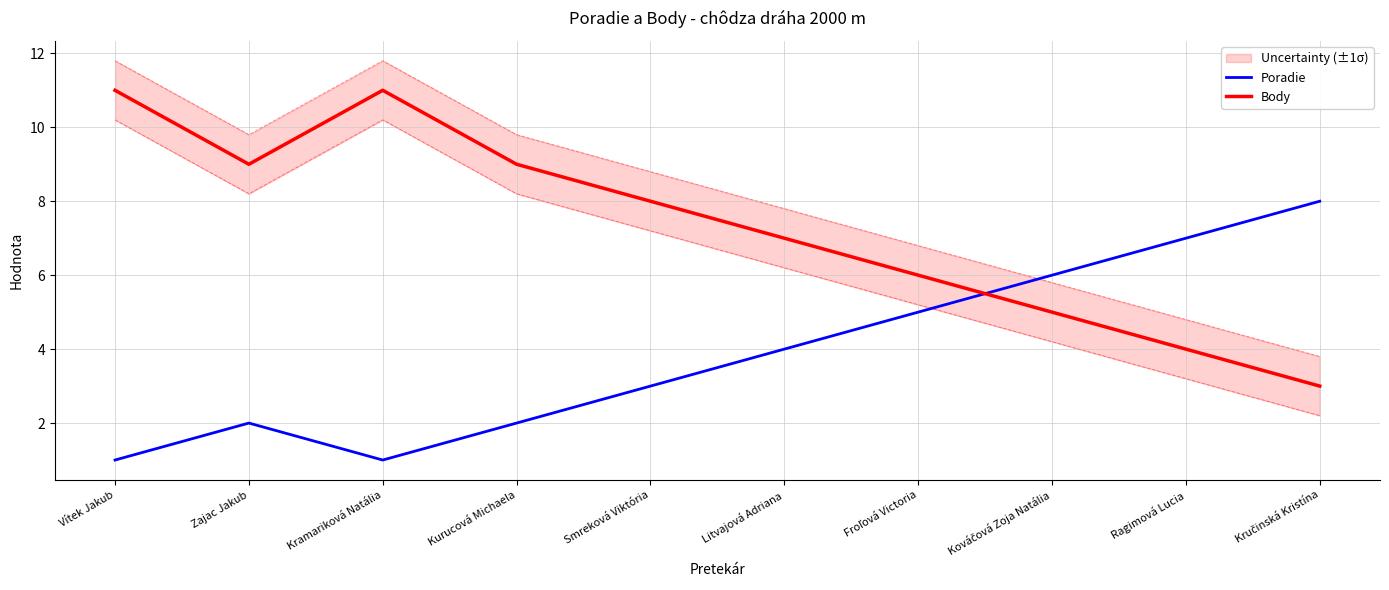

Count the Poradie values in the range 2 to 6.

6